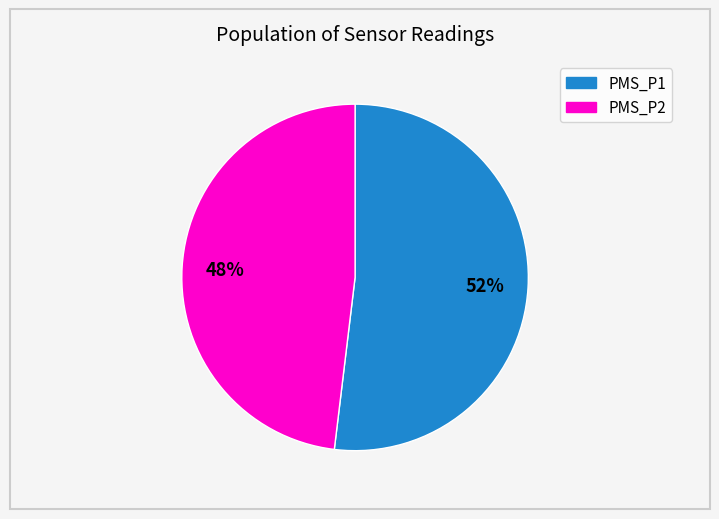

Which category has the biggest portion of the pie?

PMS_P1